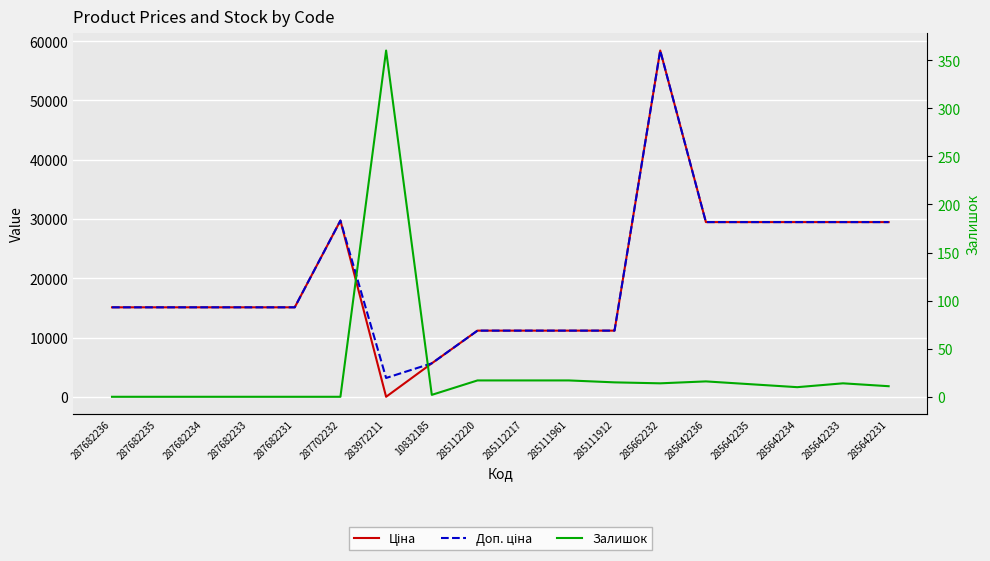

Where does the Доп. ціна series first go above 15120?

287702232